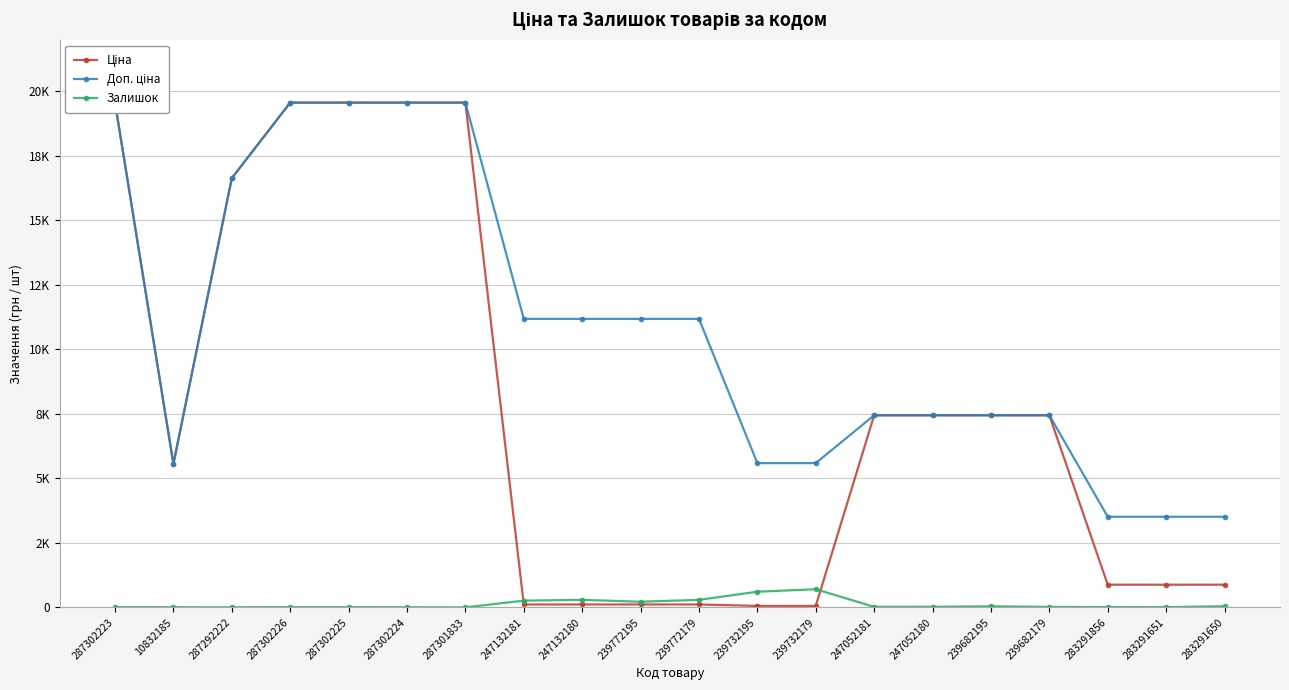

Between 247052181 and 247052180, which series saw the biggest shift?

Залишок